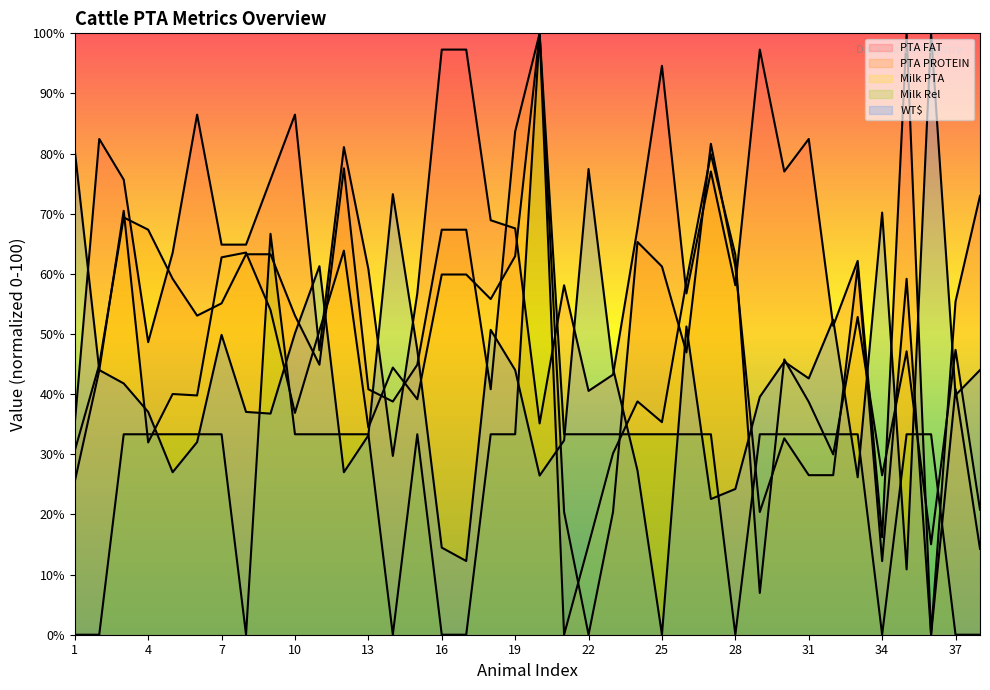

Rank the series by their maximum value, from lowest to highest.

PTA FAT, PTA PROTEIN, Milk PTA, Milk Rel, WT$